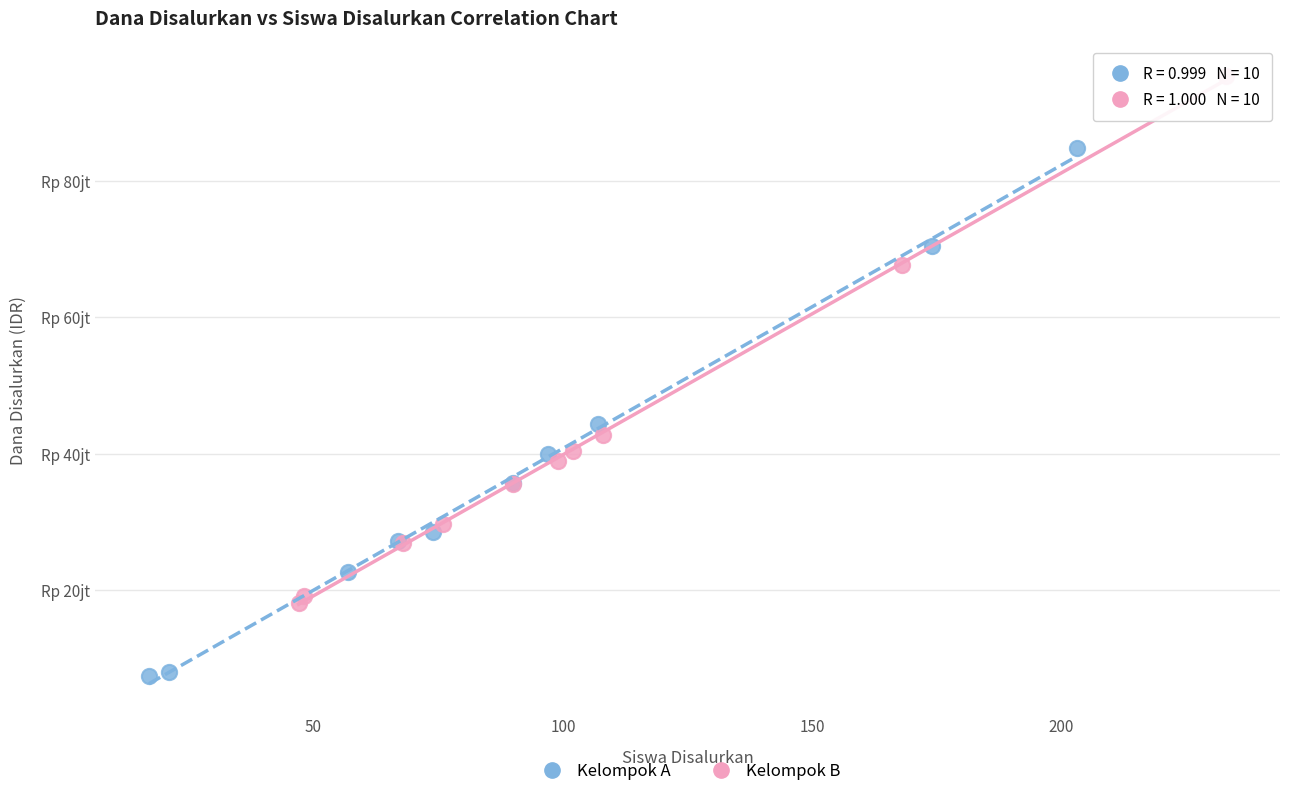

What are all the series names shown in the legend?

Kelompok A, Kelompok B